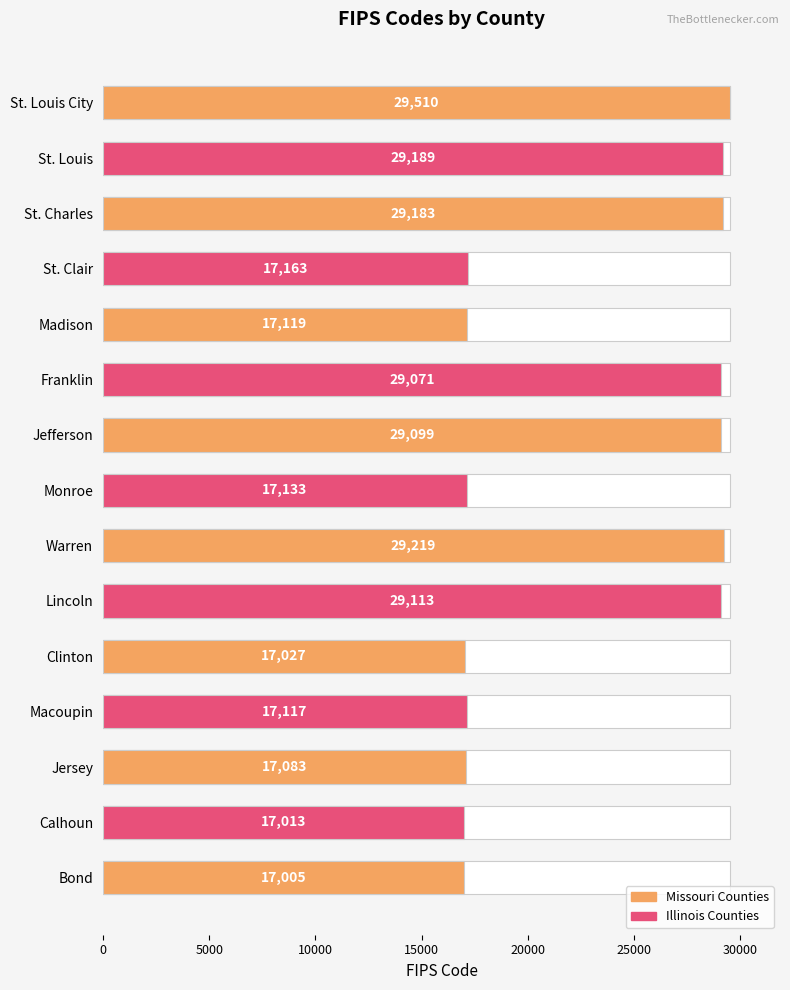

What is the average value?

22736